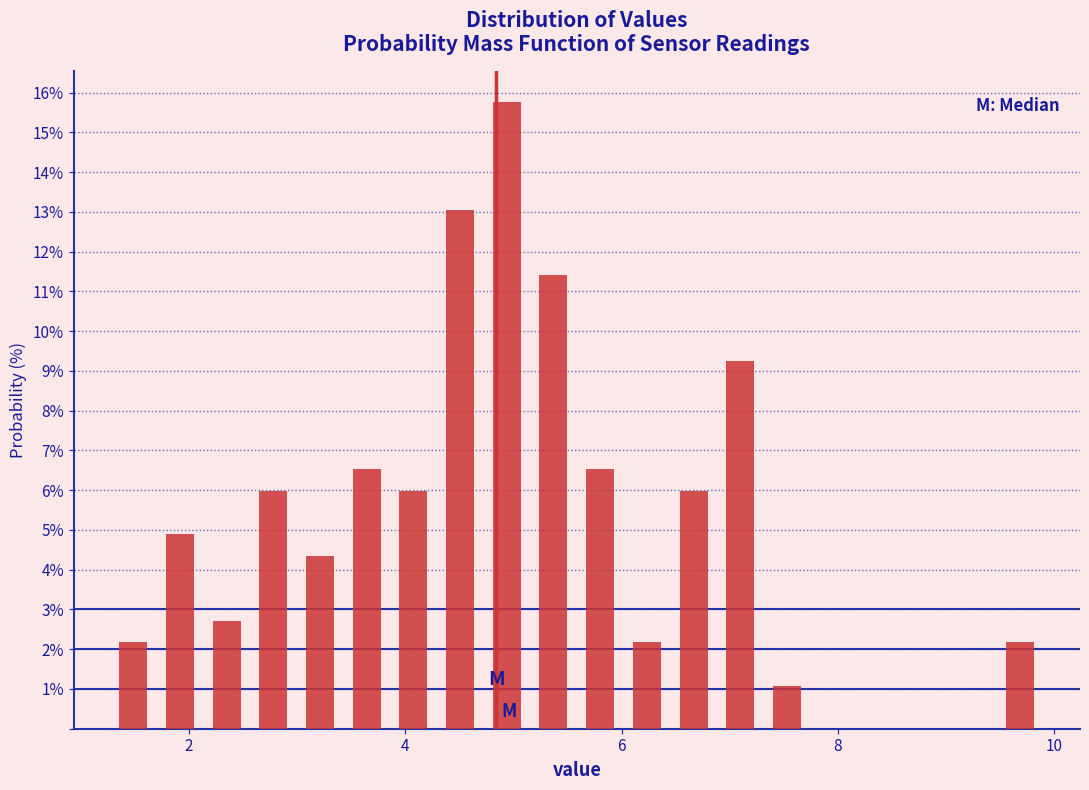

Around what value on the x-axis is the tallest bar? Give the approximate position of its centre, as read against the axis.

5.0